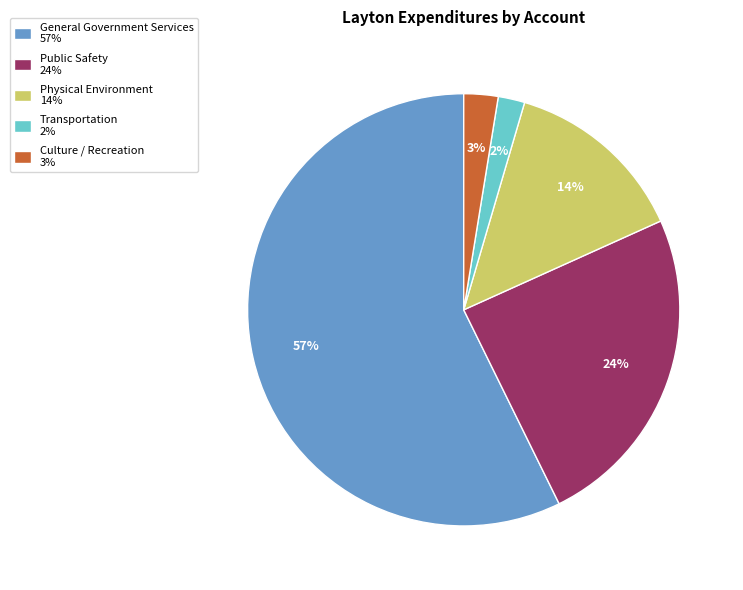

To the nearest percent, what is the combined percentage of General Government Services and Physical Environment?

71%